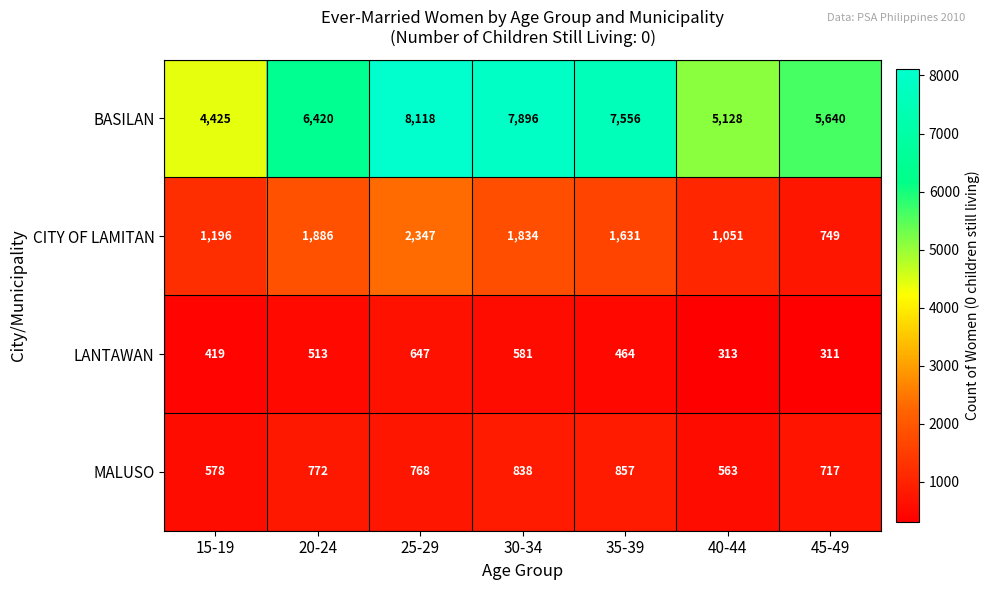

At which label does LANTAWAN reach its minimum?

45-49